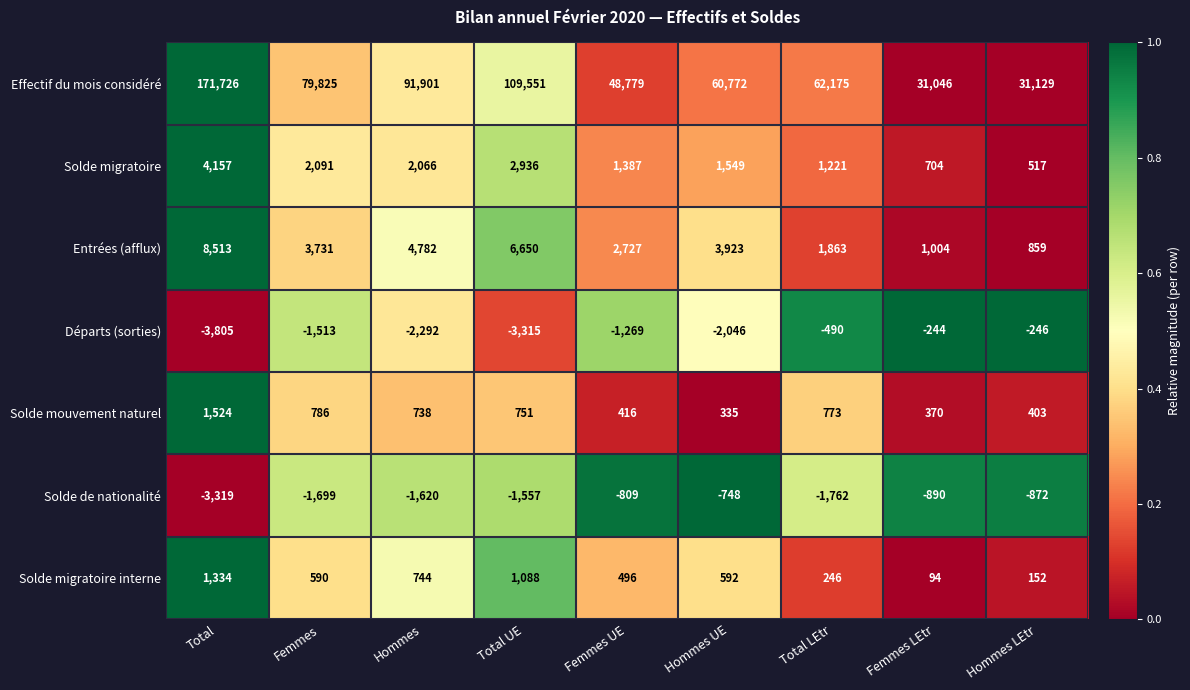

Count the number of categories in the chart.

9